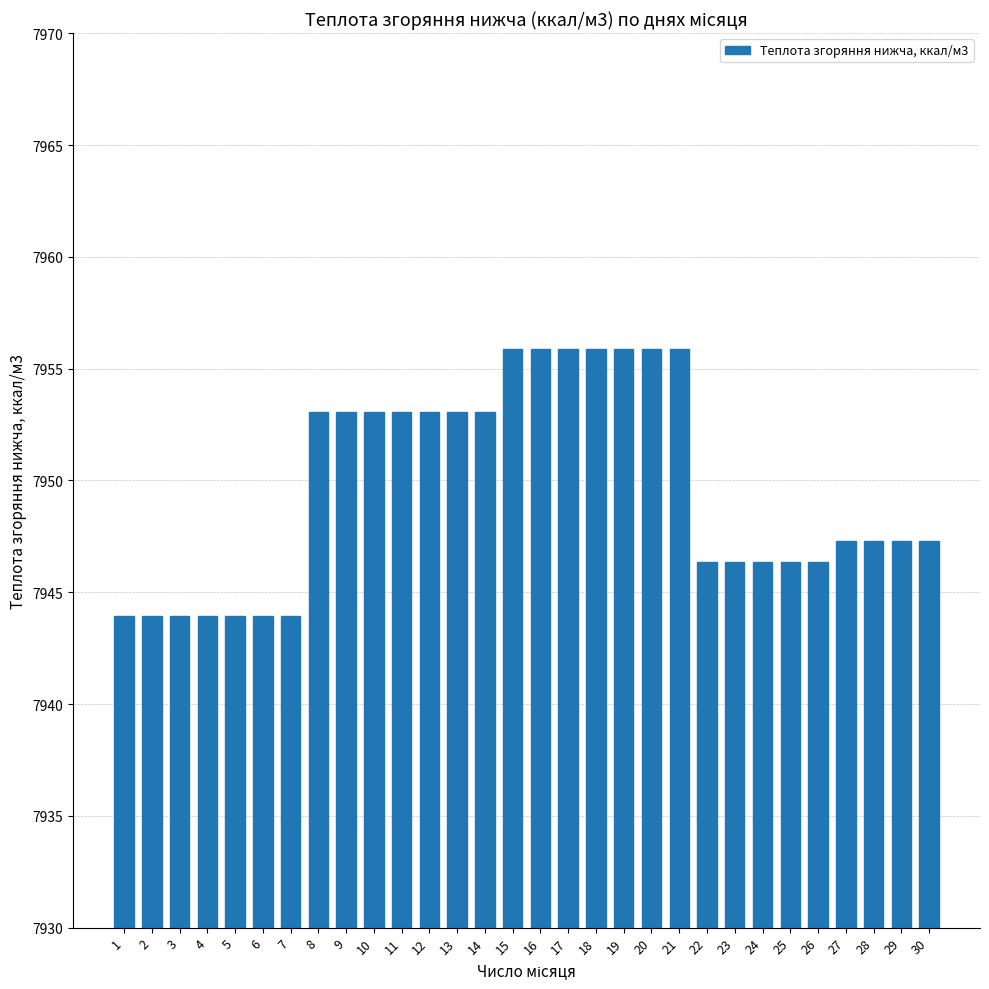

What is the ratio of the value at 3 to the value at 9?

1.0